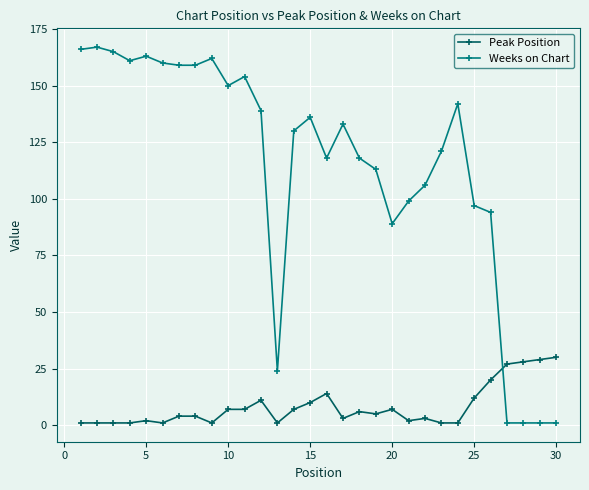

What is the difference between the second highest and second lowest values in the Peak Position series?

28